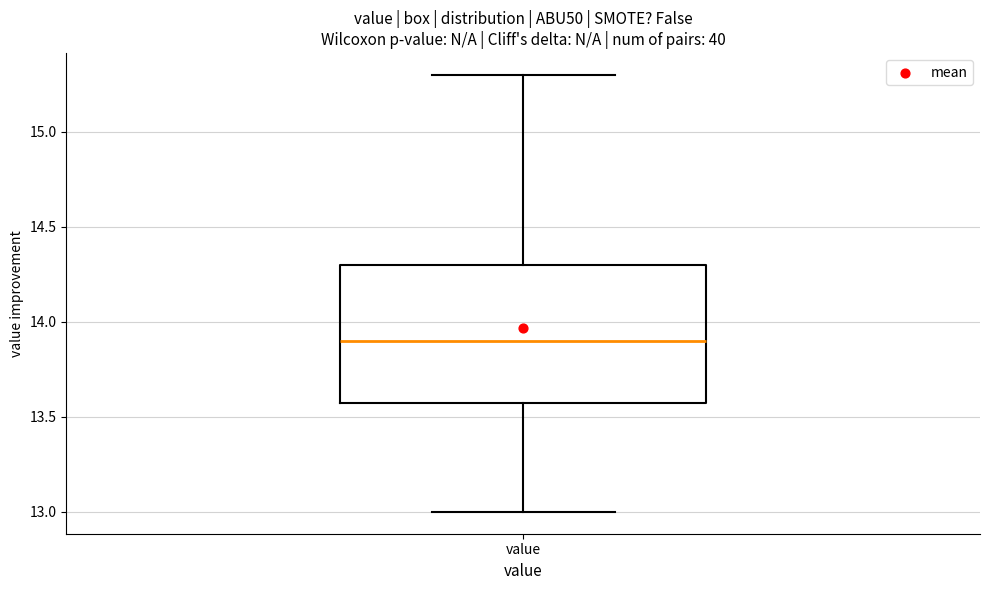

Read this box plot against the y-axis: the position of the median line, the range covered by the box, and the ends of both whiskers. The values are not printed on the chart, so give them approximately, as read against the axis.

median 13.9, box 13.6 to 14.3, whiskers 13.0 to 15.3